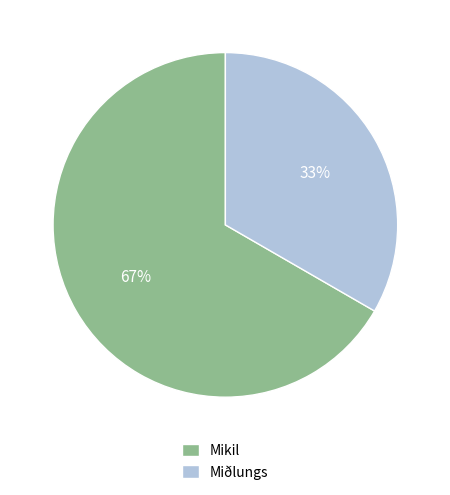

Which slice is the largest?

Mikil